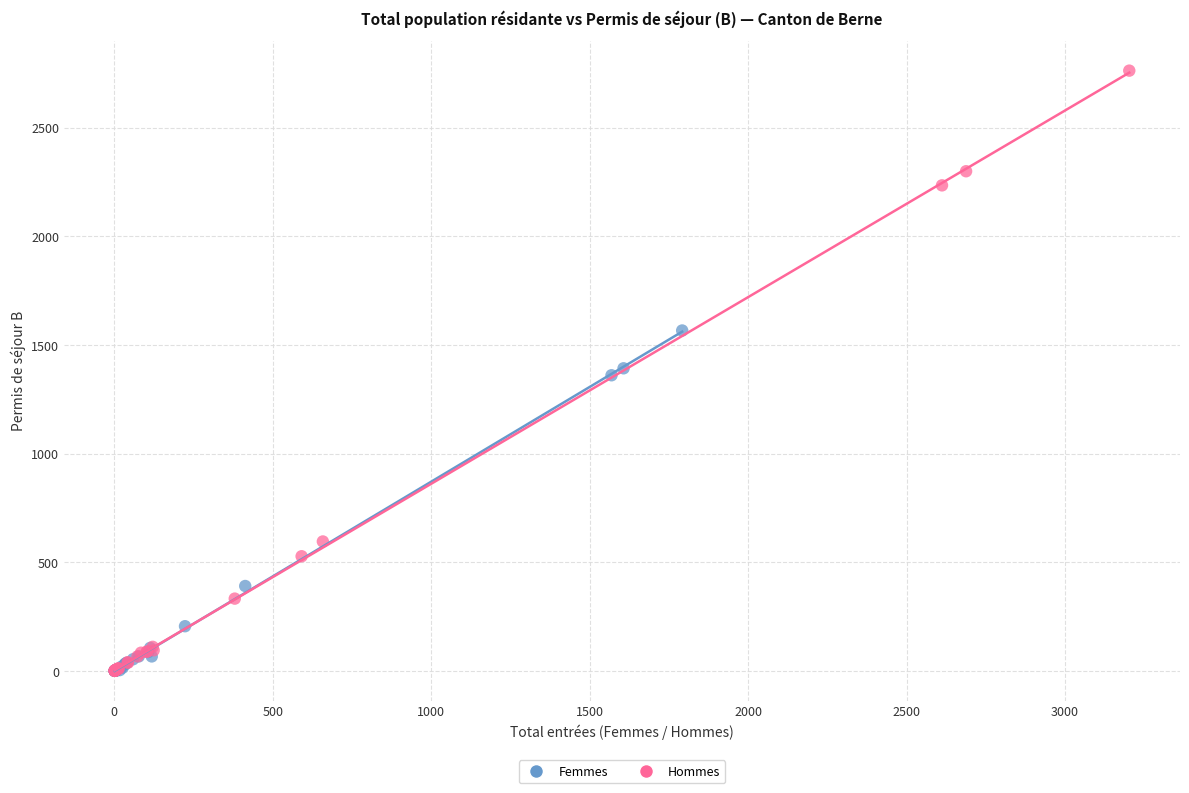

What are all the series names shown in the legend?

Femmes, Hommes